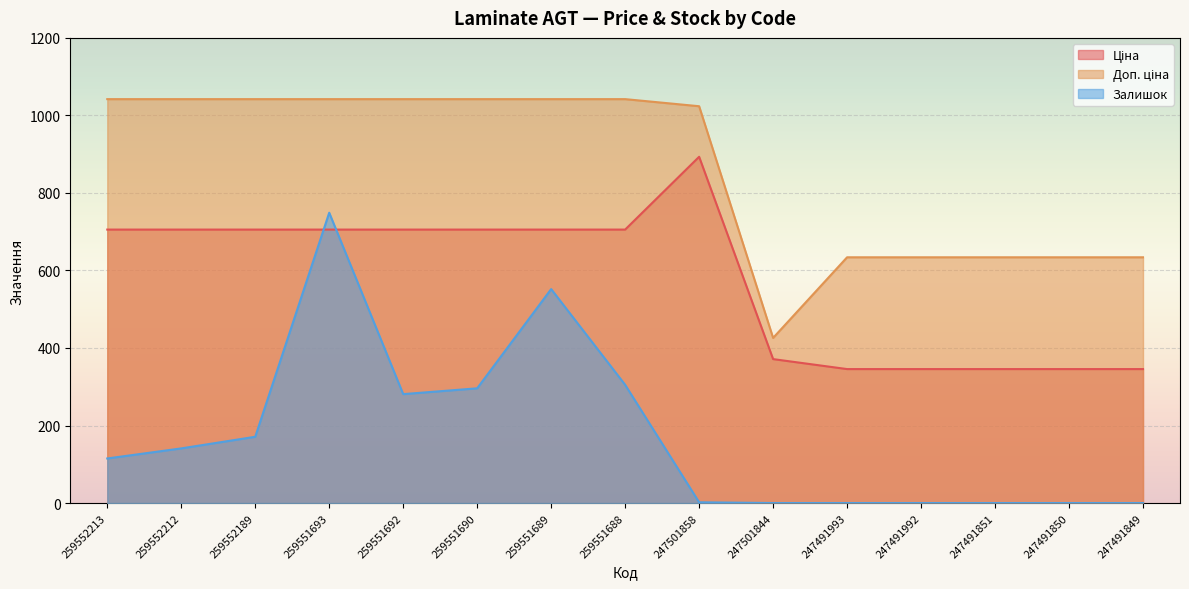

List the series in order of their overall mean, highest first.

Доп. ціна, Ціна, Залишок